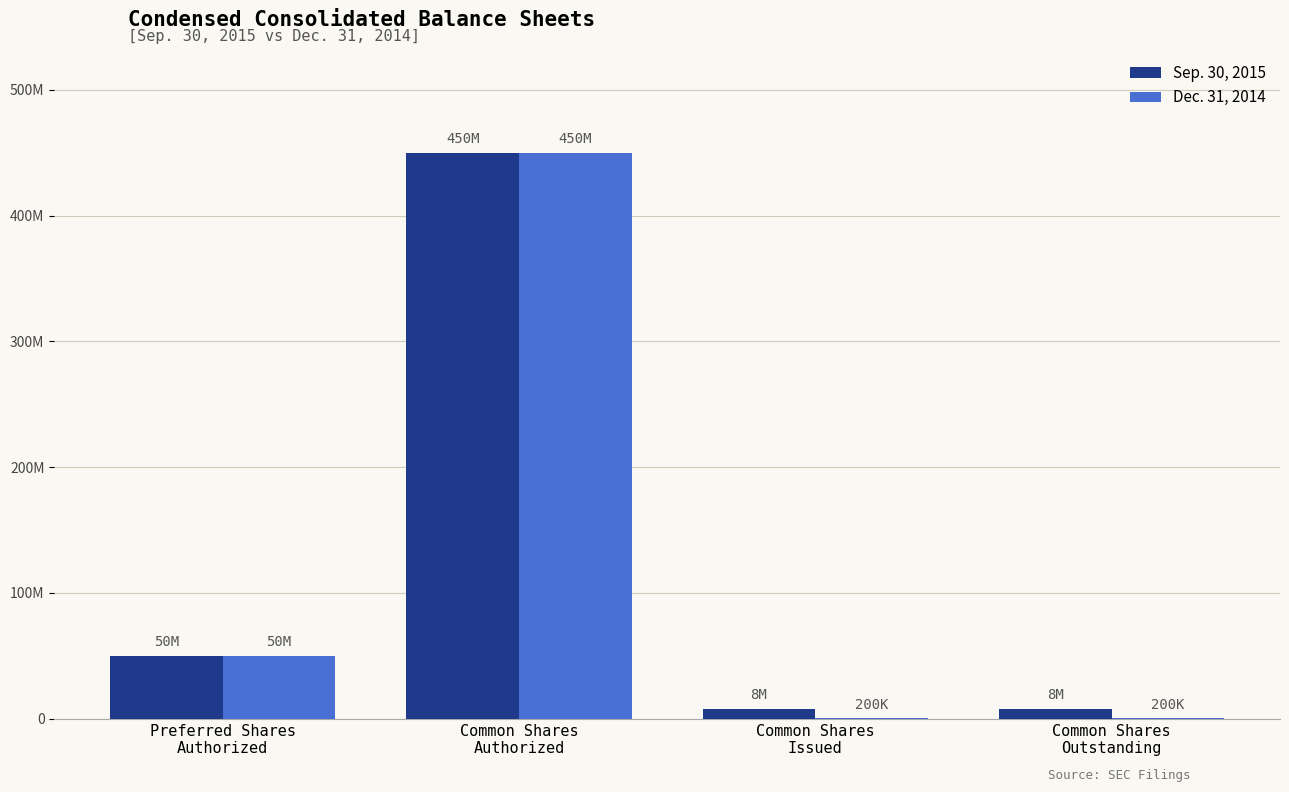

Does the chart contain stacked bars?

No